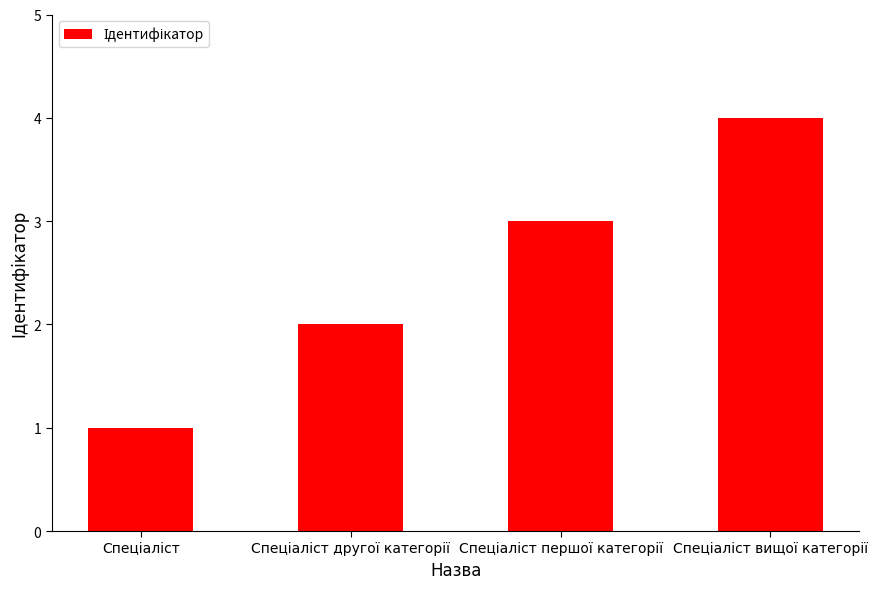

What is the difference between the maximum and minimum values?

3